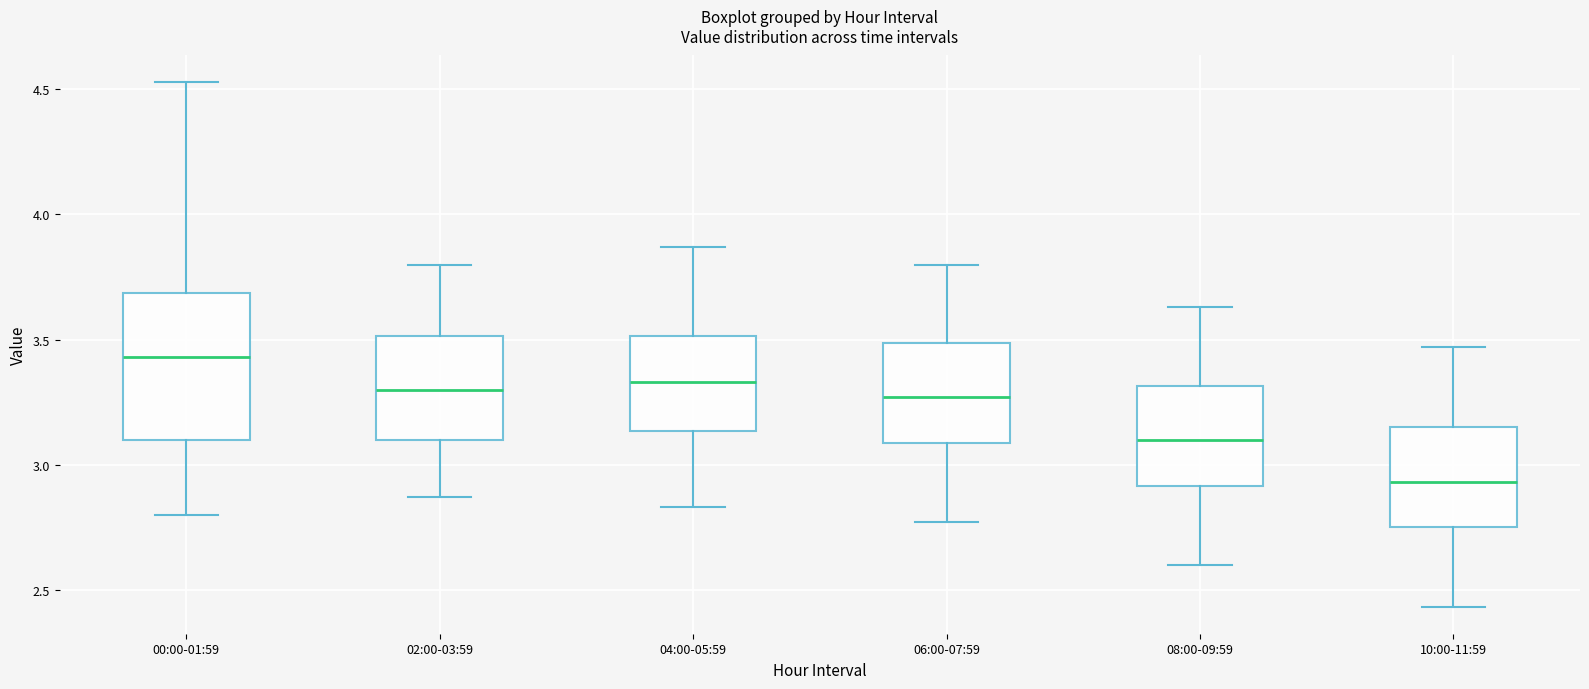

Reading left to right, transcribe this box plot: for each box, give where its median line is, the range the box spans, and where its two whiskers end, as read against the y-axis. The values are not printed on the chart, so give them approximately, as read against the axis.

00:00-01:59: median 3.45, box 3.10 to 3.70, whiskers 2.80 to 4.55
02:00-03:59: median 3.30, box 3.10 to 3.50, whiskers 2.85 to 3.80
04:00-05:59: median 3.35, box 3.15 to 3.50, whiskers 2.85 to 3.85
06:00-07:59: median 3.25, box 3.10 to 3.50, whiskers 2.75 to 3.80
08:00-09:59: median 3.10, box 2.90 to 3.30, whiskers 2.60 to 3.65
10:00-11:59: median 2.95, box 2.75 to 3.15, whiskers 2.45 to 3.45